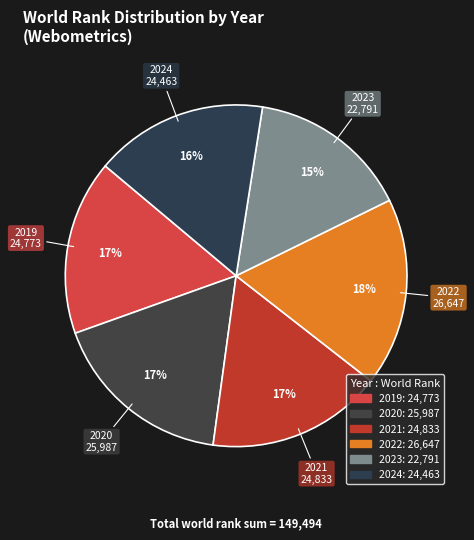

Combined, do 2022 and 2024 account for over 50%?

No